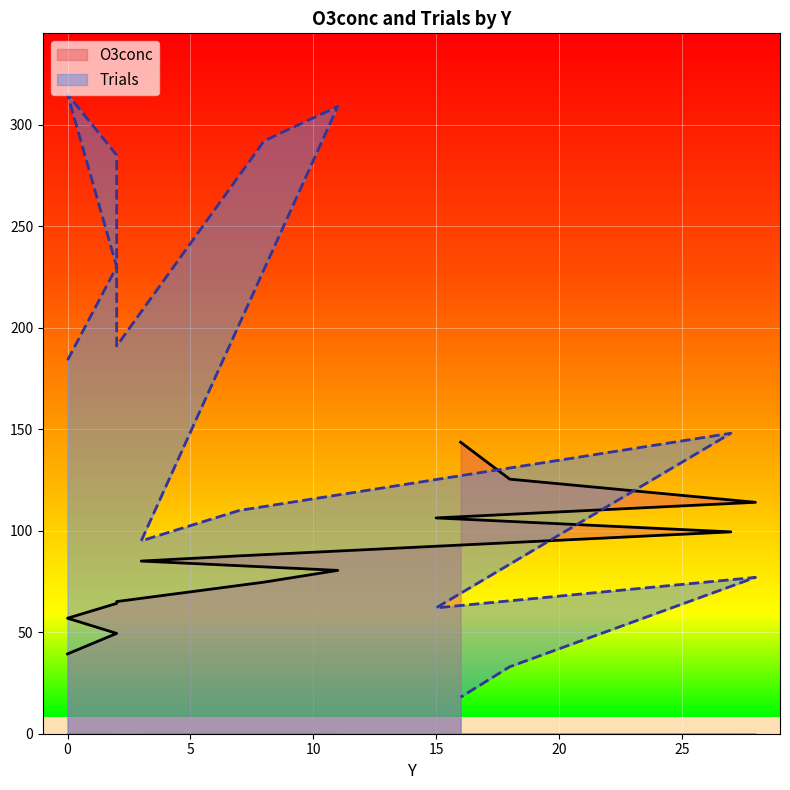

Reading left to right, what are all the values shown in this chart?

O3conc: 0=39.3	2=49.4	0=56.9	2=64.2	2=65.1	8=74.7	11=80.5	3=85.0	7=87.6	27=99.4	15=106.3	28=114.0	18=125.4	16=143.6
Trials: 0=184.0	2=230.0	0=315.0	2=285.0	2=191.0	8=292.0	11=309.0	3=95.0	7=110.0	27=148.0	15=62.0	28=77.0	18=33.0	16=18.0